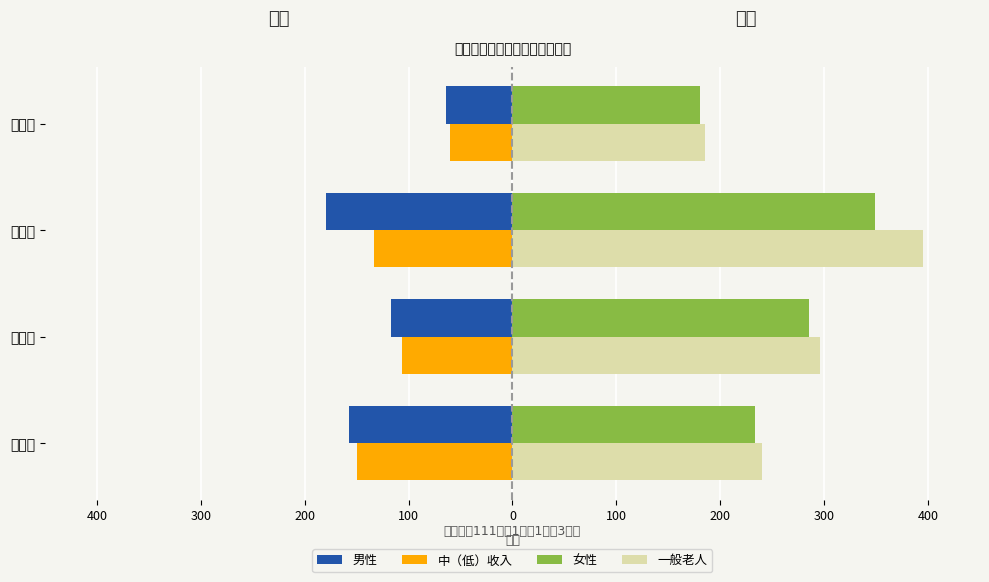

Reading right to left, transcribe all the data shown in this chart.

男性: -64	-179	-117	-157
中（低）收入: -60	-133	-106	-150
女性: 181	349	285	233
一般老人: 185	395	296	240